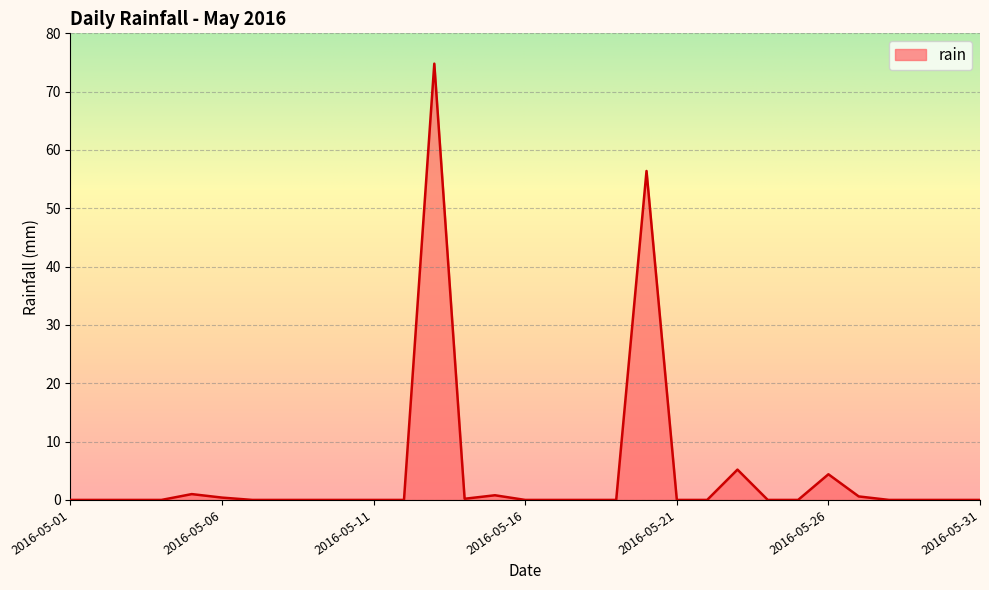

How many distinct data groups are displayed?

1